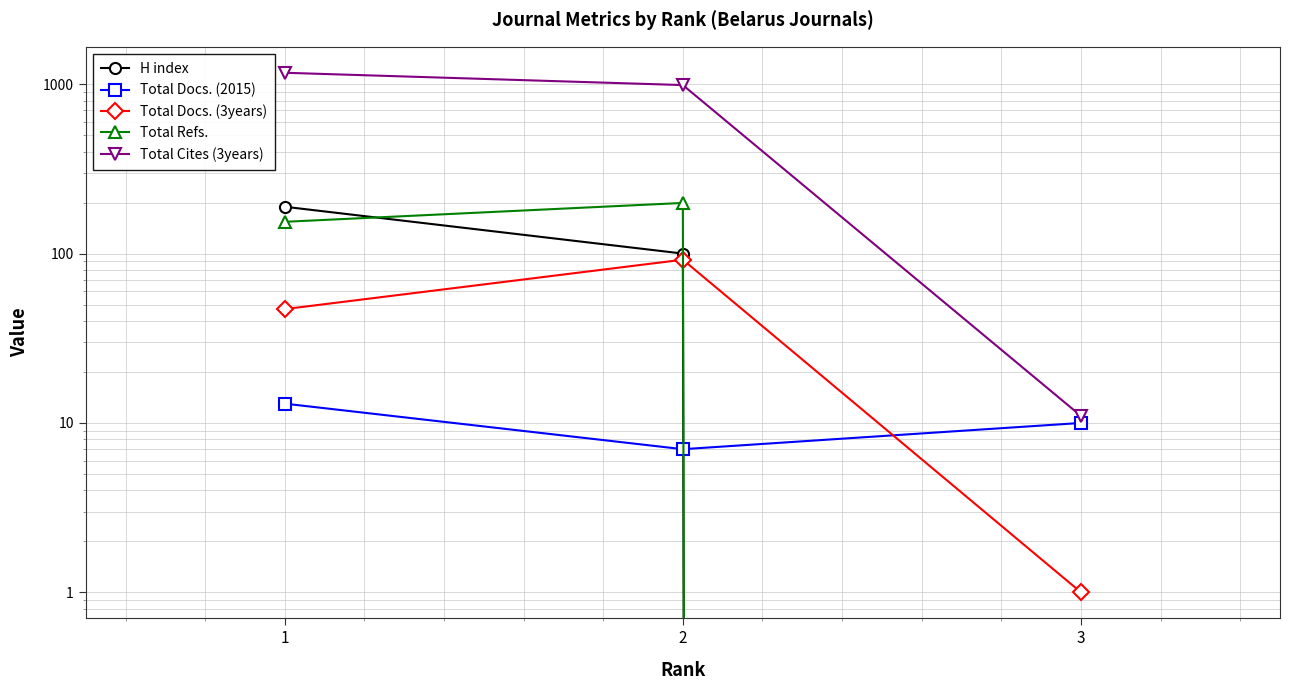

Rank the categories by Total Docs. (2015) value from highest to lowest.

1, 3, 2